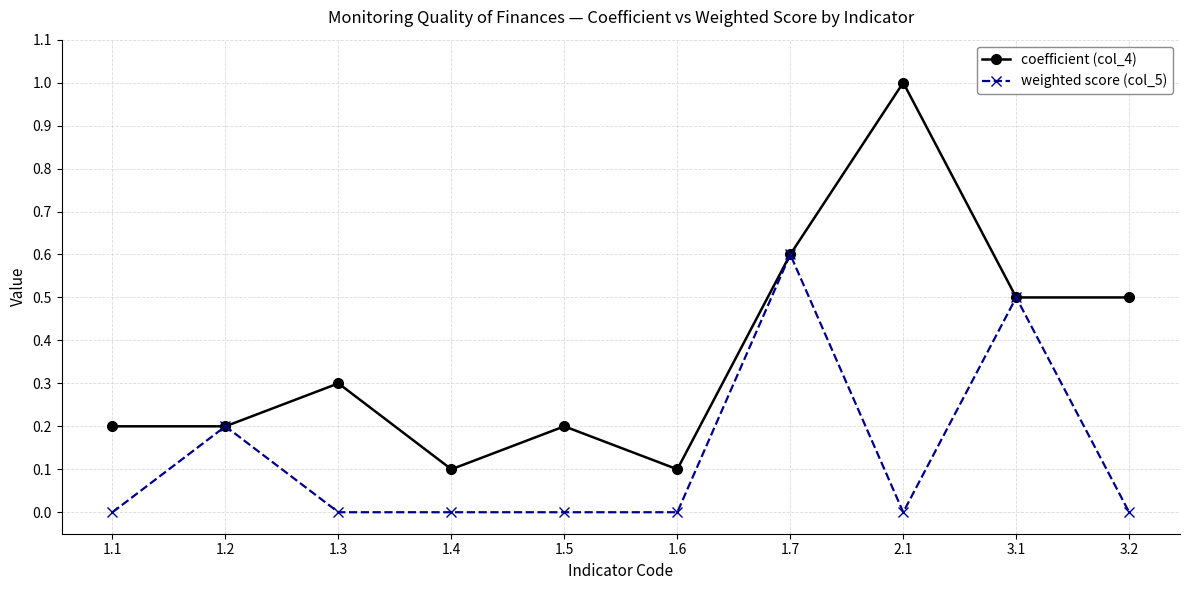

What is the label of the 2nd point from the right?

3.1